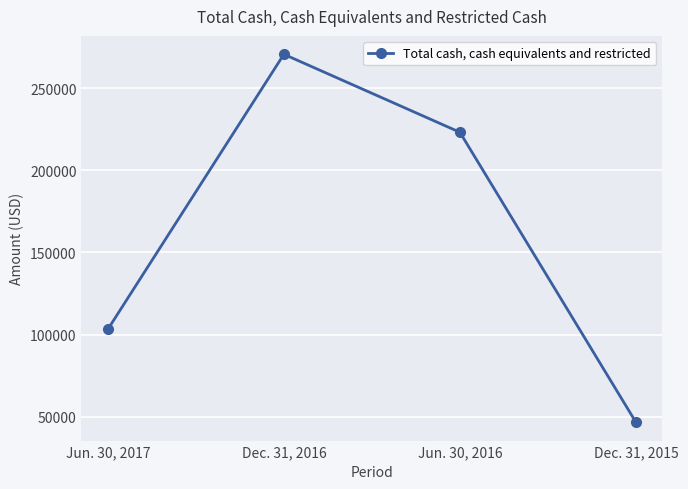

Approximately how many times larger is the value at Dec. 31, 2015 compared to Jun. 30, 2016?

0.2